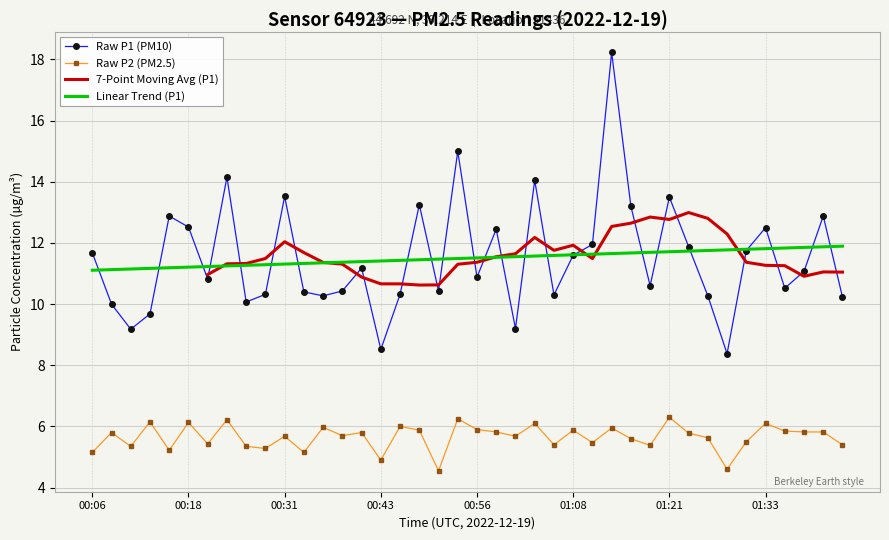

In Raw P2 (PM2.5), how many points are higher than both neighbors (excluding endpoints)?

14